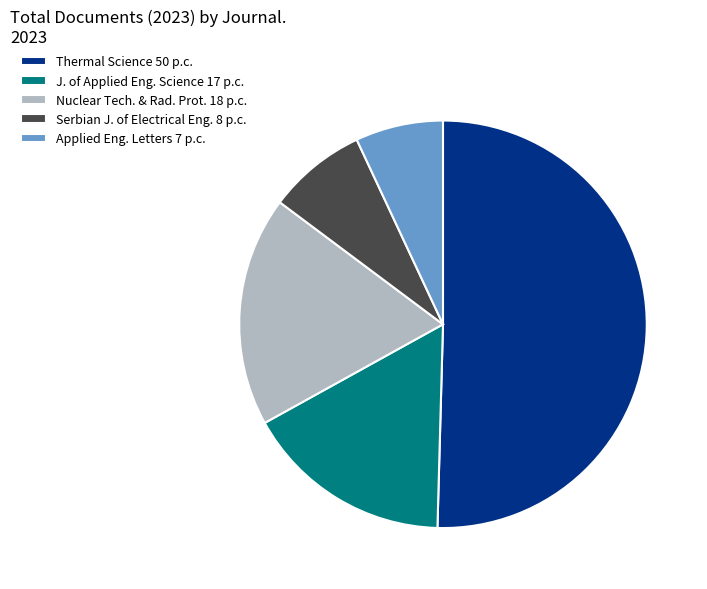

The Applied Eng. Letters 7 p.c. slice represents 1% of the pie. True or false?

False